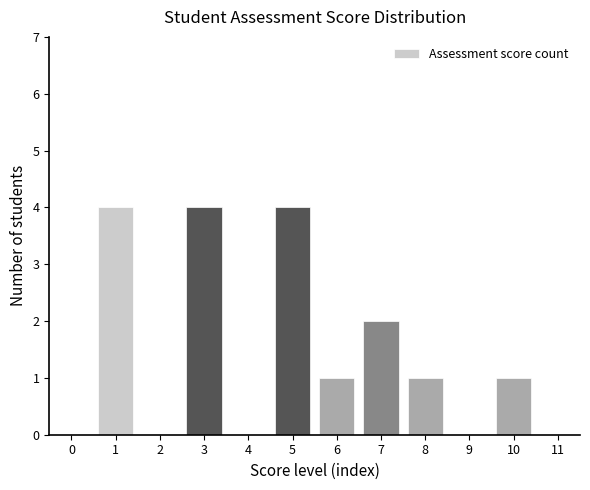

Reading right to left, extract all data points from this chart.

11=0	10=1	9=0	8=1	7=2	6=1	5=4	4=0	3=4	2=0	1=4	0=0